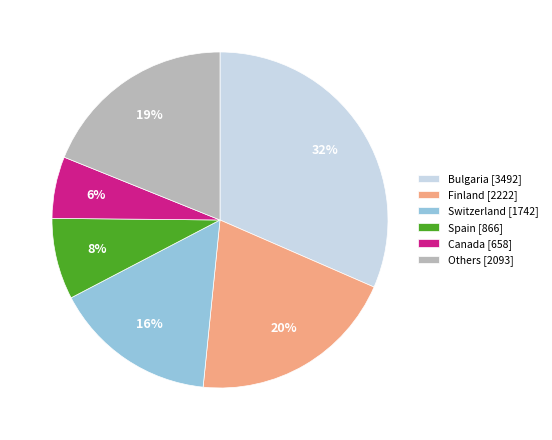

Between Others [2093] and Canada [658], which is larger?

Others [2093]